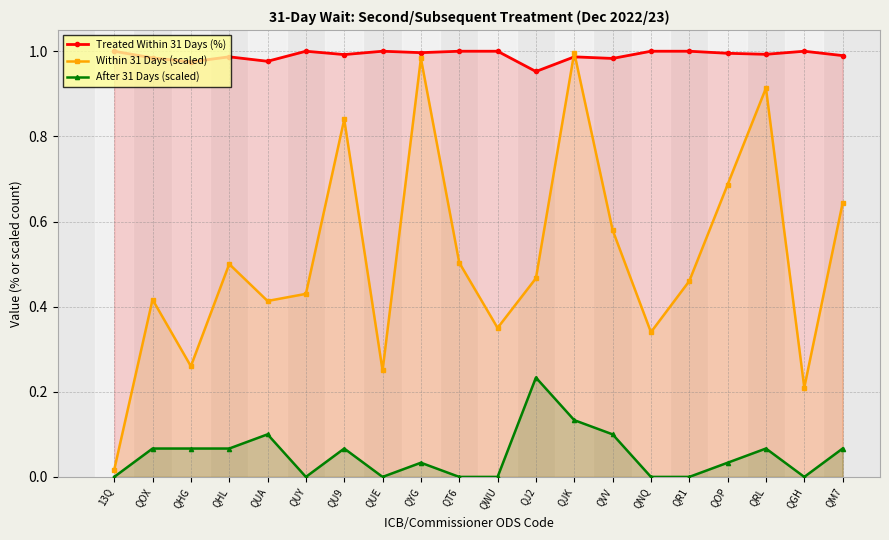

Is the value of Treated Within 31 Days (%) at QVV greater than the value of Within 31 Days (scaled) at QGH?

Yes